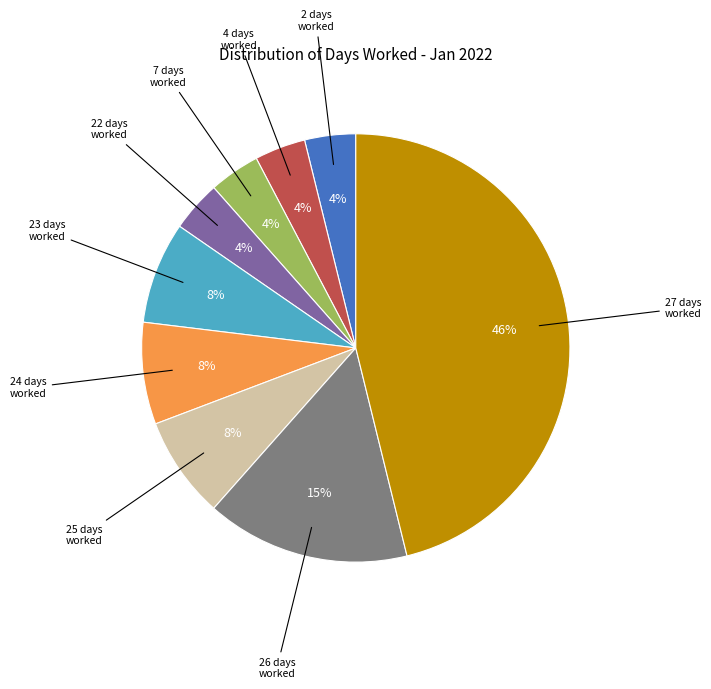

To the nearest percent, what is the average slice percentage?

11%